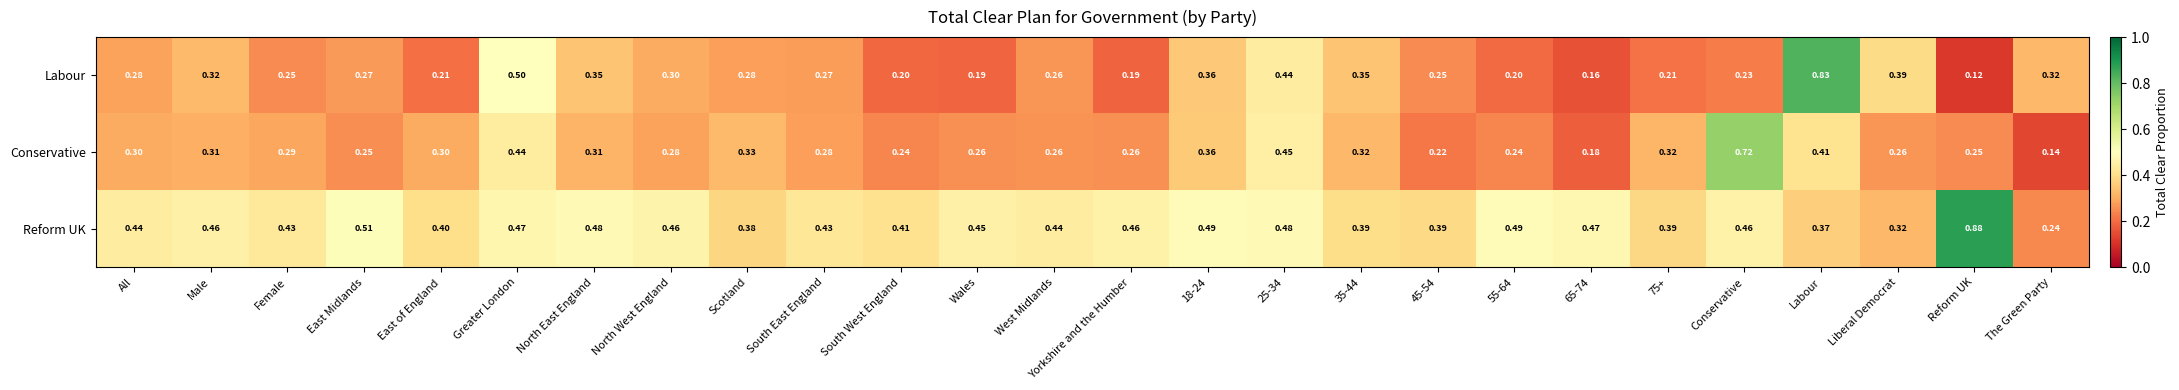

At how many categories does at least one series exceed 0?

26